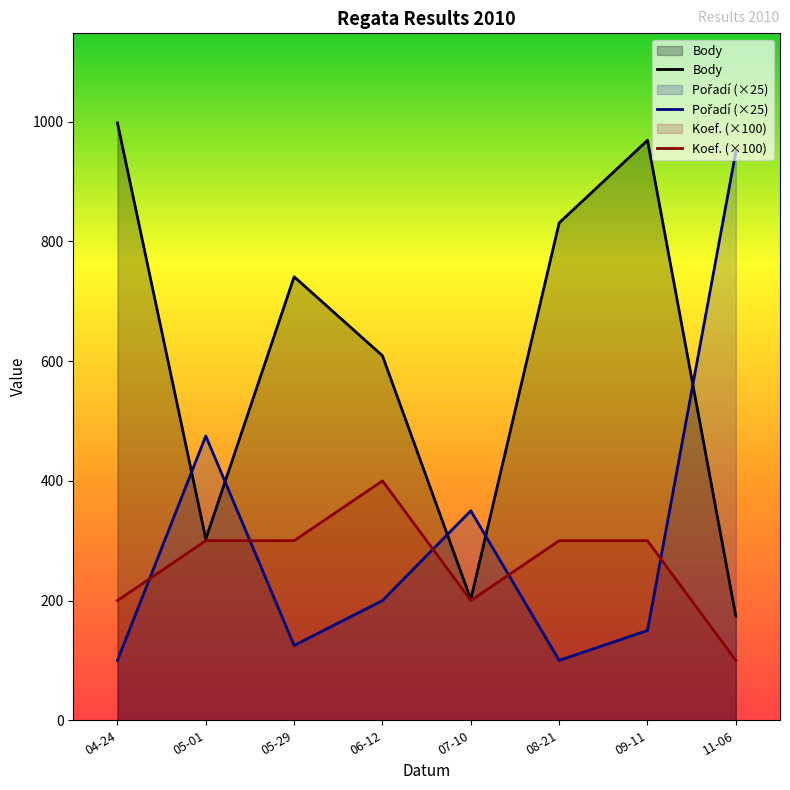

The Koef. (×100) series shows 300 at 05-29. True or false?

True